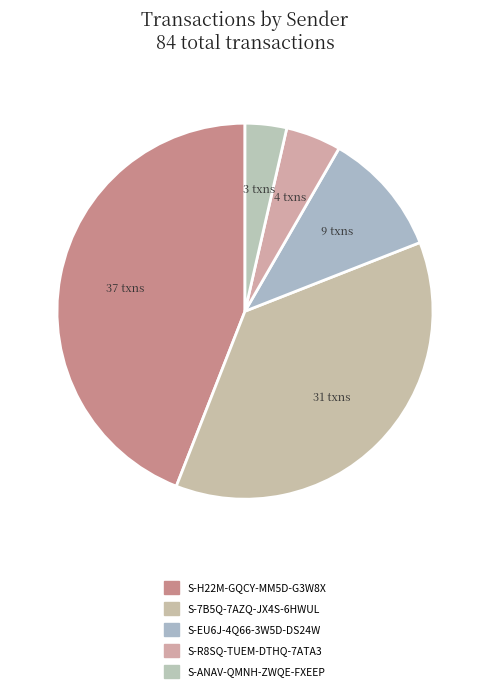

To the nearest percent, what is the average slice percentage?

20%